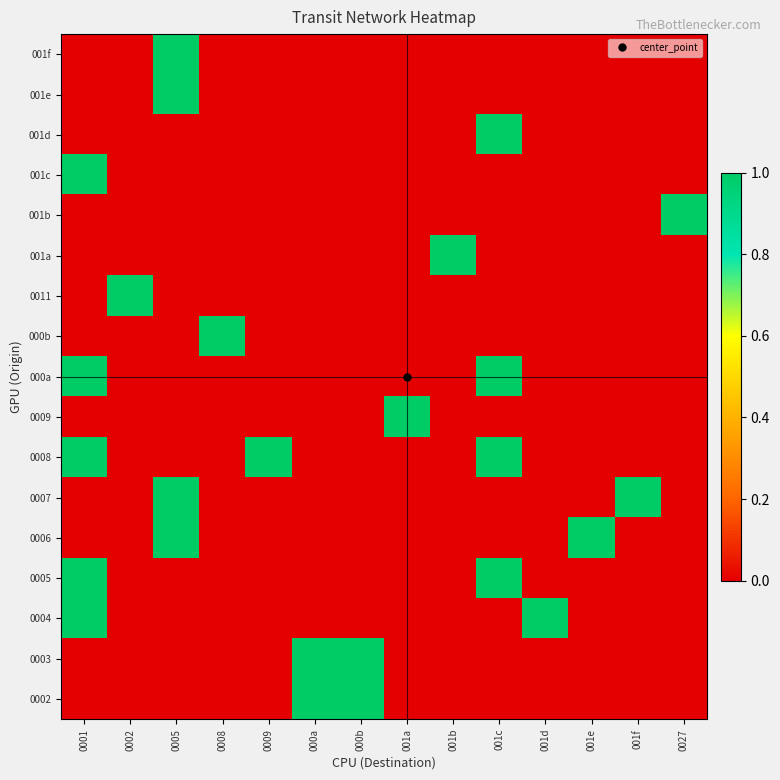

Reading left to right, extract all data points from this chart.

0002: 0001=0	0002=0	0005=0	0008=0	0009=0	000a=1	000b=1	001a=0	001b=0	001c=0	001d=0	001e=0	001f=0	0027=0
0003: 0001=0	0002=0	0005=0	0008=0	0009=0	000a=1	000b=1	001a=0	001b=0	001c=0	001d=0	001e=0	001f=0	0027=0
0004: 0001=1	0002=0	0005=0	0008=0	0009=0	000a=0	000b=0	001a=0	001b=0	001c=0	001d=1	001e=0	001f=0	0027=0
0005: 0001=1	0002=0	0005=0	0008=0	0009=0	000a=0	000b=0	001a=0	001b=0	001c=1	001d=0	001e=0	001f=0	0027=0
0006: 0001=0	0002=0	0005=1	0008=0	0009=0	000a=0	000b=0	001a=0	001b=0	001c=0	001d=0	001e=1	001f=0	0027=0
0007: 0001=0	0002=0	0005=1	0008=0	0009=0	000a=0	000b=0	001a=0	001b=0	001c=0	001d=0	001e=0	001f=1	0027=0
0008: 0001=1	0002=0	0005=0	0008=0	0009=1	000a=0	000b=0	001a=0	001b=0	001c=1	001d=0	001e=0	001f=0	0027=0
0009: 0001=0	0002=0	0005=0	0008=0	0009=0	000a=0	000b=0	001a=1	001b=0	001c=0	001d=0	001e=0	001f=0	0027=0
000a: 0001=1	0002=0	0005=0	0008=0	0009=0	000a=0	000b=0	001a=0	001b=0	001c=1	001d=0	001e=0	001f=0	0027=0
000b: 0001=0	0002=0	0005=0	0008=1	0009=0	000a=0	000b=0	001a=0	001b=0	001c=0	001d=0	001e=0	001f=0	0027=0
0011: 0001=0	0002=1	0005=0	0008=0	0009=0	000a=0	000b=0	001a=0	001b=0	001c=0	001d=0	001e=0	001f=0	0027=0
001a: 0001=0	0002=0	0005=0	0008=0	0009=0	000a=0	000b=0	001a=0	001b=1	001c=0	001d=0	001e=0	001f=0	0027=0
001b: 0001=0	0002=0	0005=0	0008=0	0009=0	000a=0	000b=0	001a=0	001b=0	001c=0	001d=0	001e=0	001f=0	0027=1
001c: 0001=1	0002=0	0005=0	0008=0	0009=0	000a=0	000b=0	001a=0	001b=0	001c=0	001d=0	001e=0	001f=0	0027=0
001d: 0001=0	0002=0	0005=0	0008=0	0009=0	000a=0	000b=0	001a=0	001b=0	001c=1	001d=0	001e=0	001f=0	0027=0
001e: 0001=0	0002=0	0005=1	0008=0	0009=0	000a=0	000b=0	001a=0	001b=0	001c=0	001d=0	001e=0	001f=0	0027=0
001f: 0001=0	0002=0	0005=1	0008=0	0009=0	000a=0	000b=0	001a=0	001b=0	001c=0	001d=0	001e=0	001f=0	0027=0